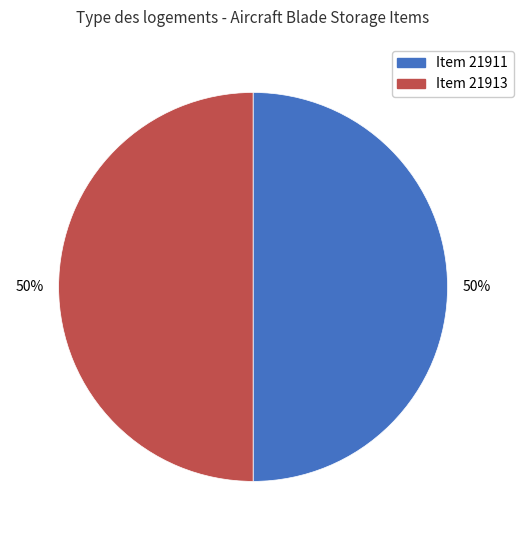

The Item 21913 slice represents 39% of the pie. True or false?

False